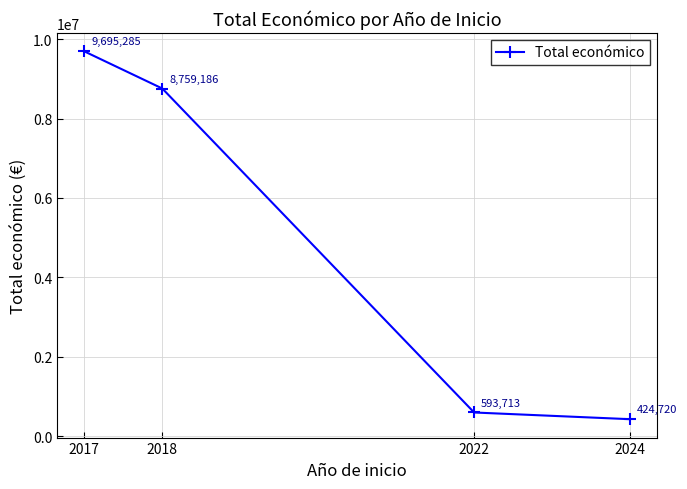

How many data points does each series have?

4